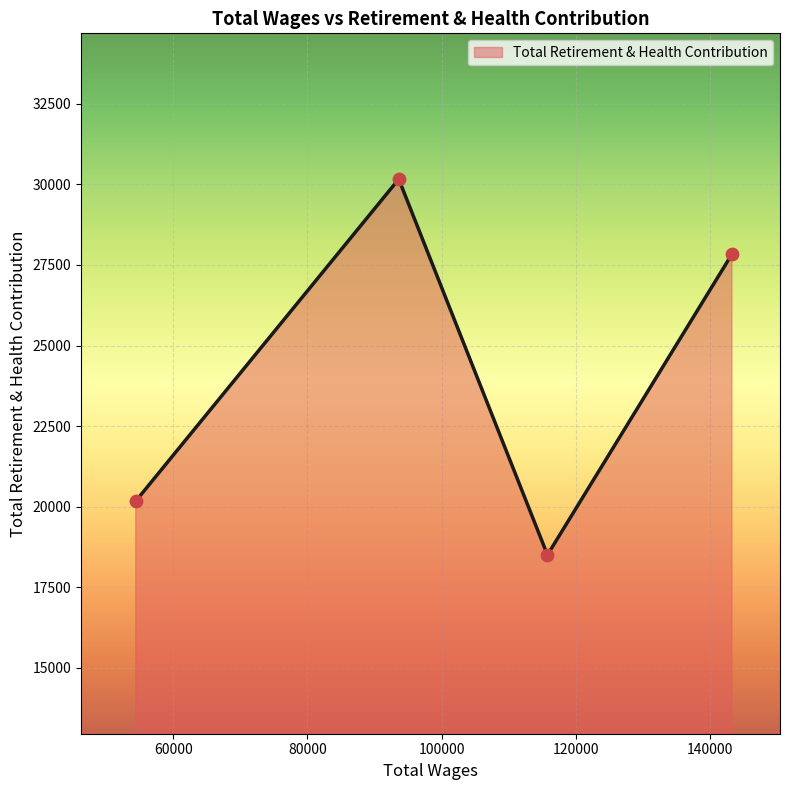

What is the difference between the maximum and minimum values?

11664